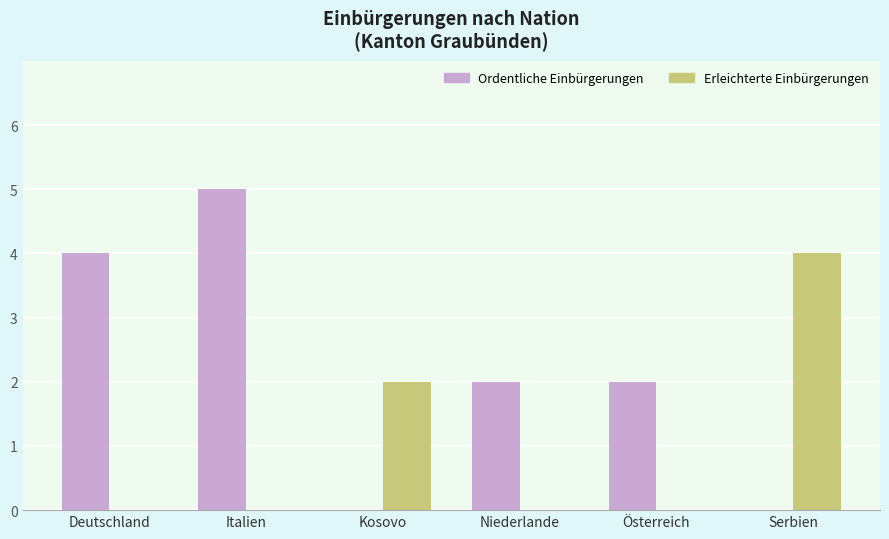

The Ordentliche Einbürgerungen series shows 5 at Italien. True or false?

True